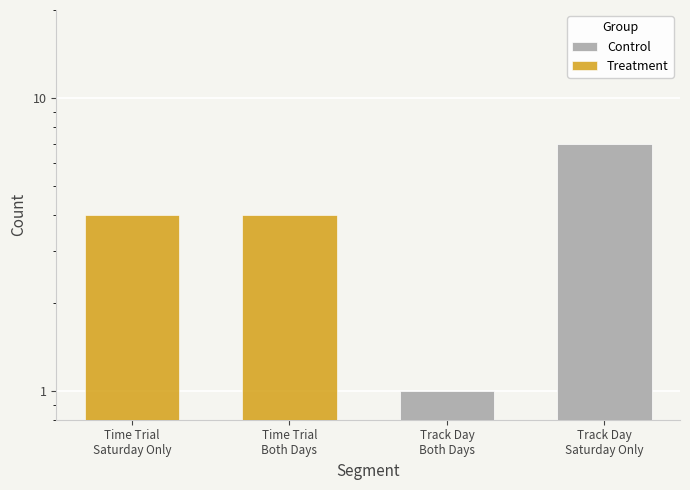

How many data points in Control are above 1?

1